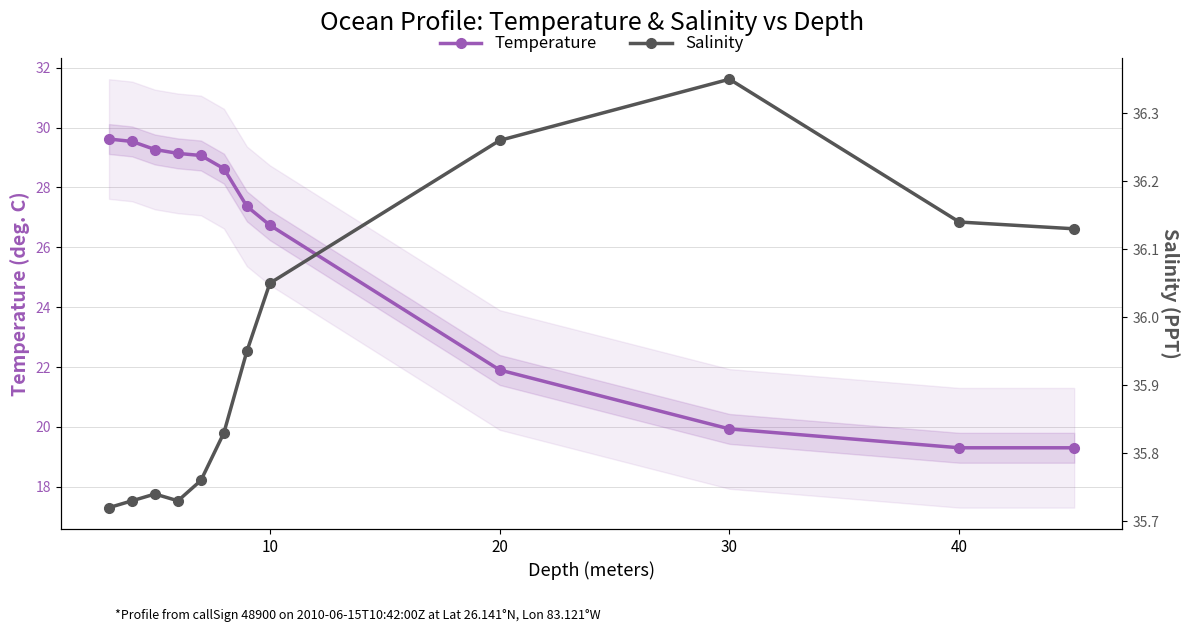

What value does the Temperature series have at 10?

26.7